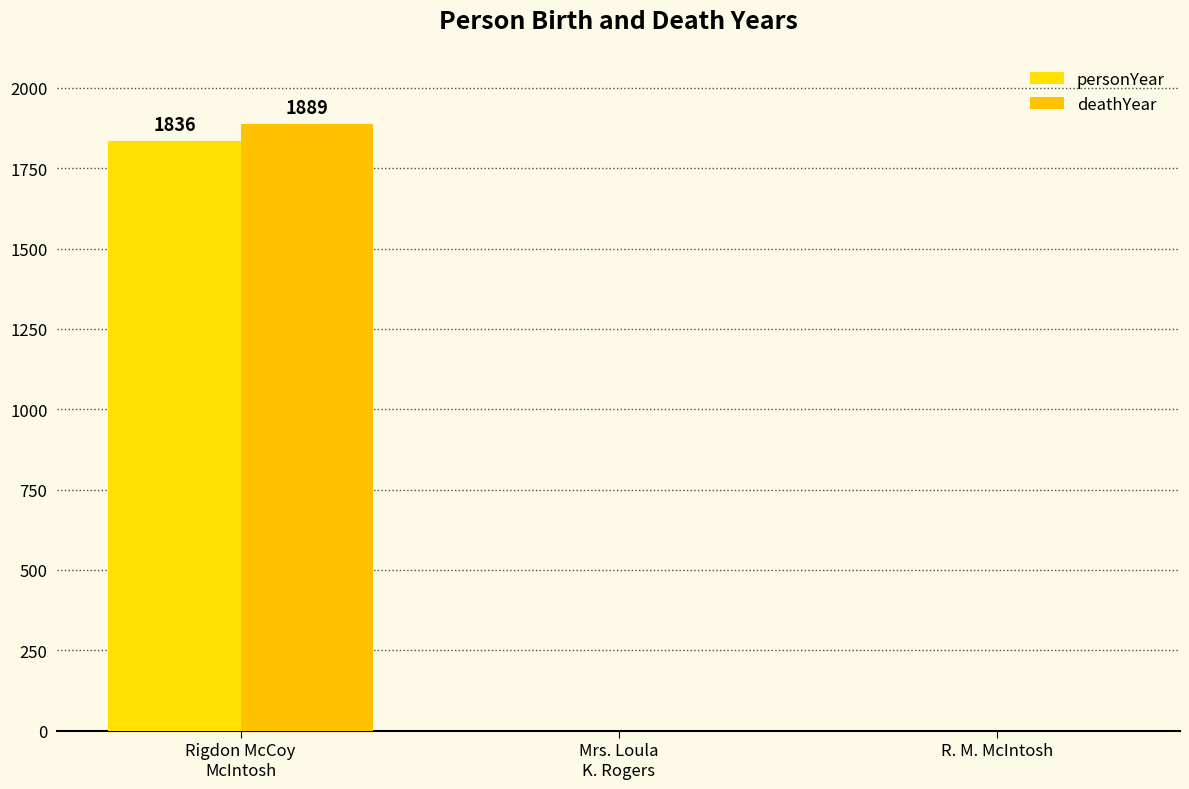

Reading right to left, list all the values displayed in this chart.

personYear: 0	0	1836
deathYear: 0	0	1889